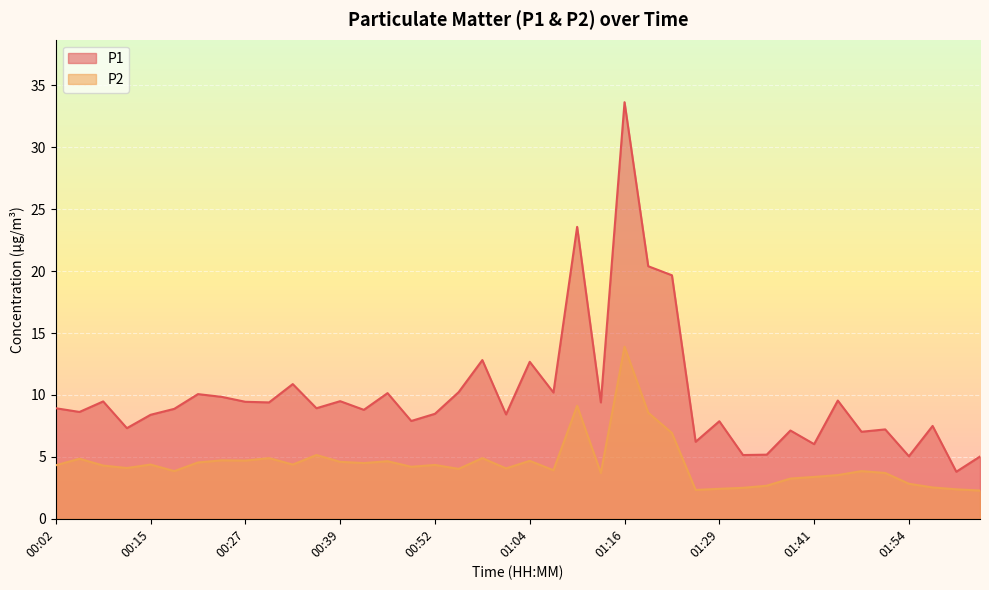

How many interior local valleys does the P2 series have?

11